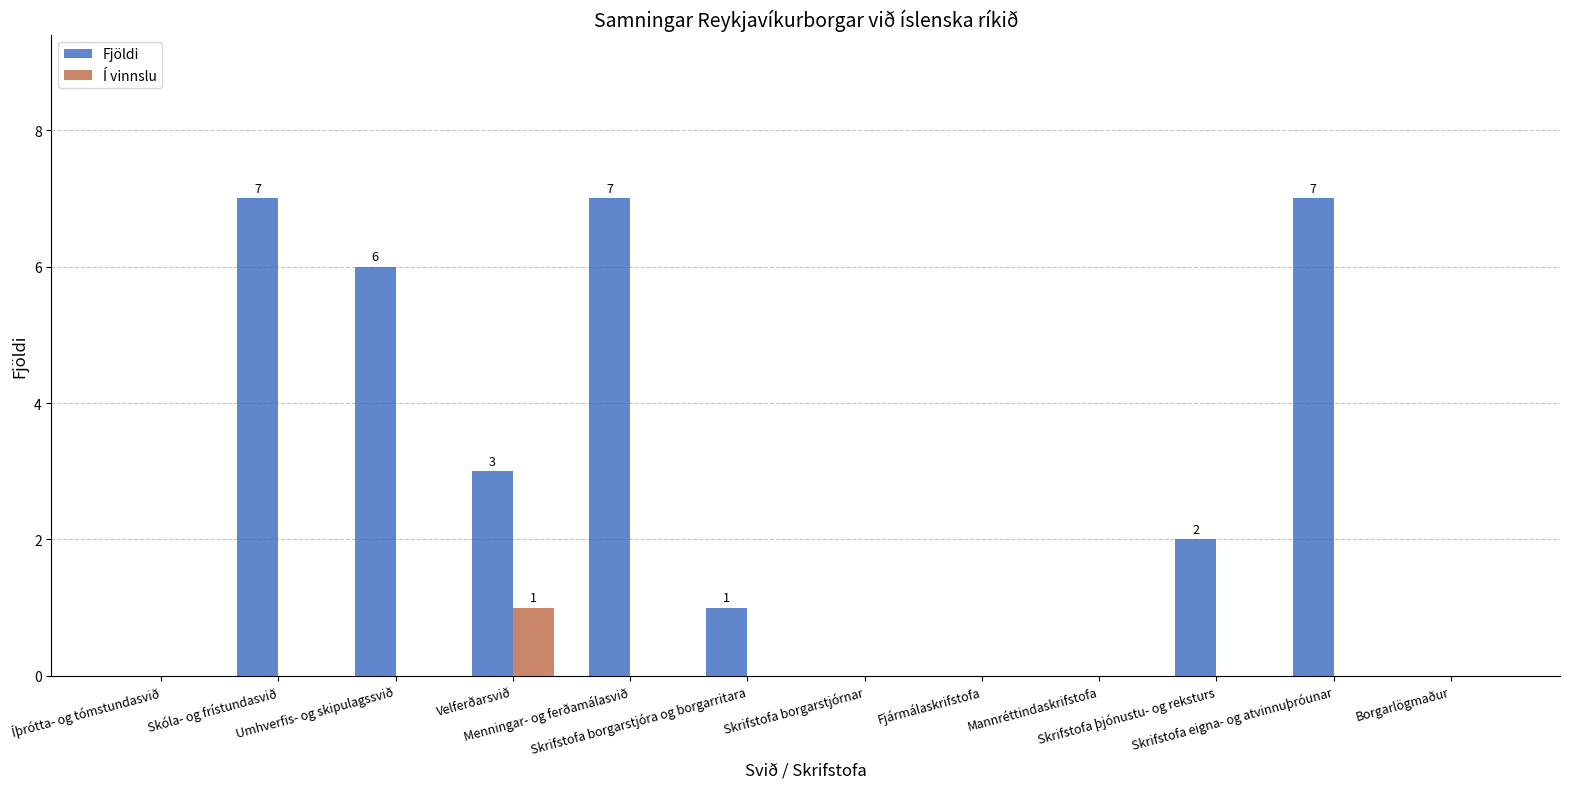

Is it true that Í vinnslu equals 0 at Umhverfis- og skipulagssvið?

True